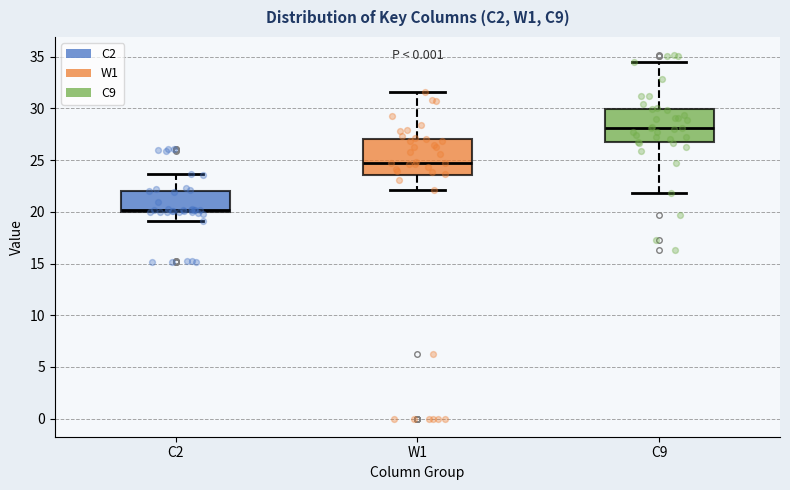

Reading left to right, transcribe this box plot: for each box, give where its median line is, the range the box spans, and where its two whiskers end, as read against the y-axis. The values are not printed on the chart, so give them approximately, as read against the axis.

C2: median 20.0 (just above the box's lower edge), box 20.0 to 22.0, whiskers 19.0 to 23.5
W1: median 25.0, box 23.5 to 27.0, whiskers 22.0 to 31.5
C9: median 28.0, box 26.5 to 30.0, whiskers 22.0 to 34.5